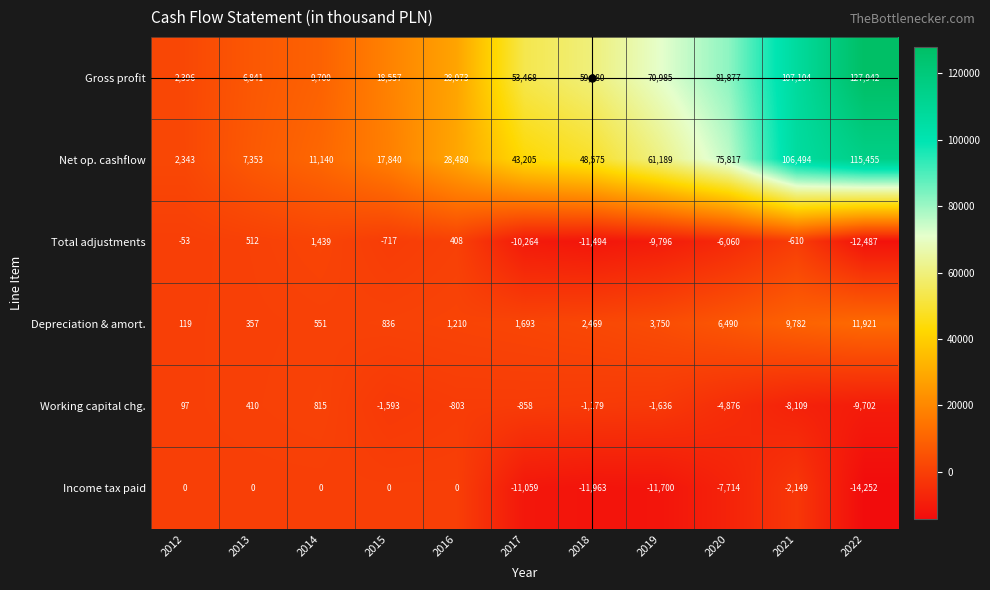

Which series has the largest total across all categories?

Gross profit